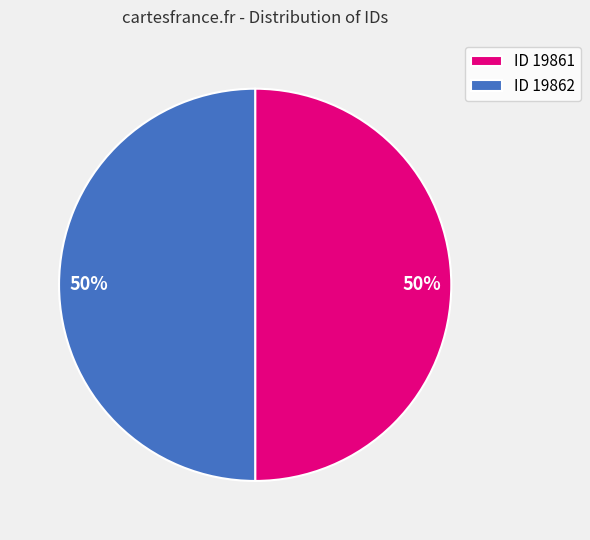

Do ID 19862 and ID 19861 together represent more than half of the pie?

Yes